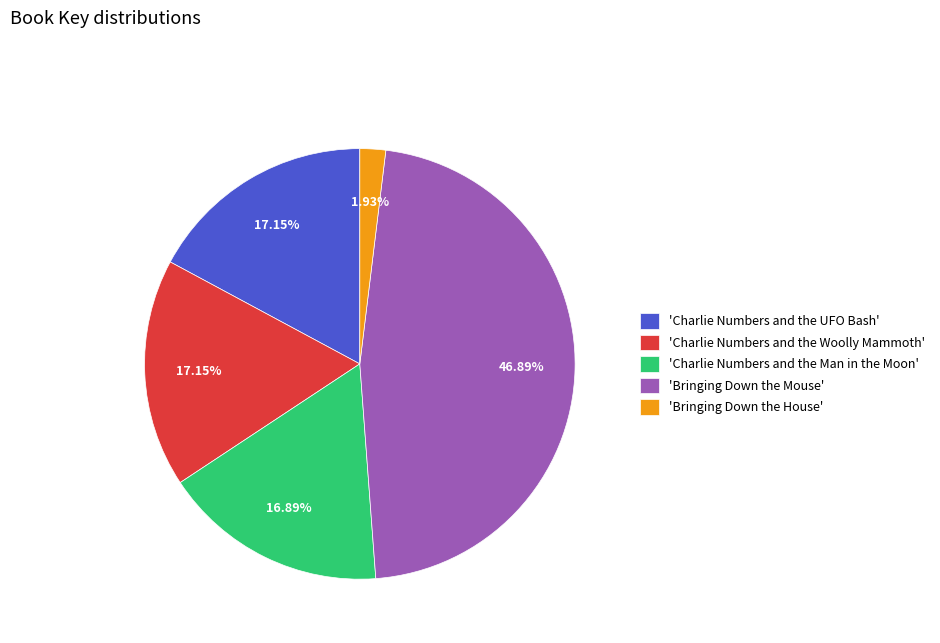

Which category has the smallest portion of the pie?

'Bringing Down the House'